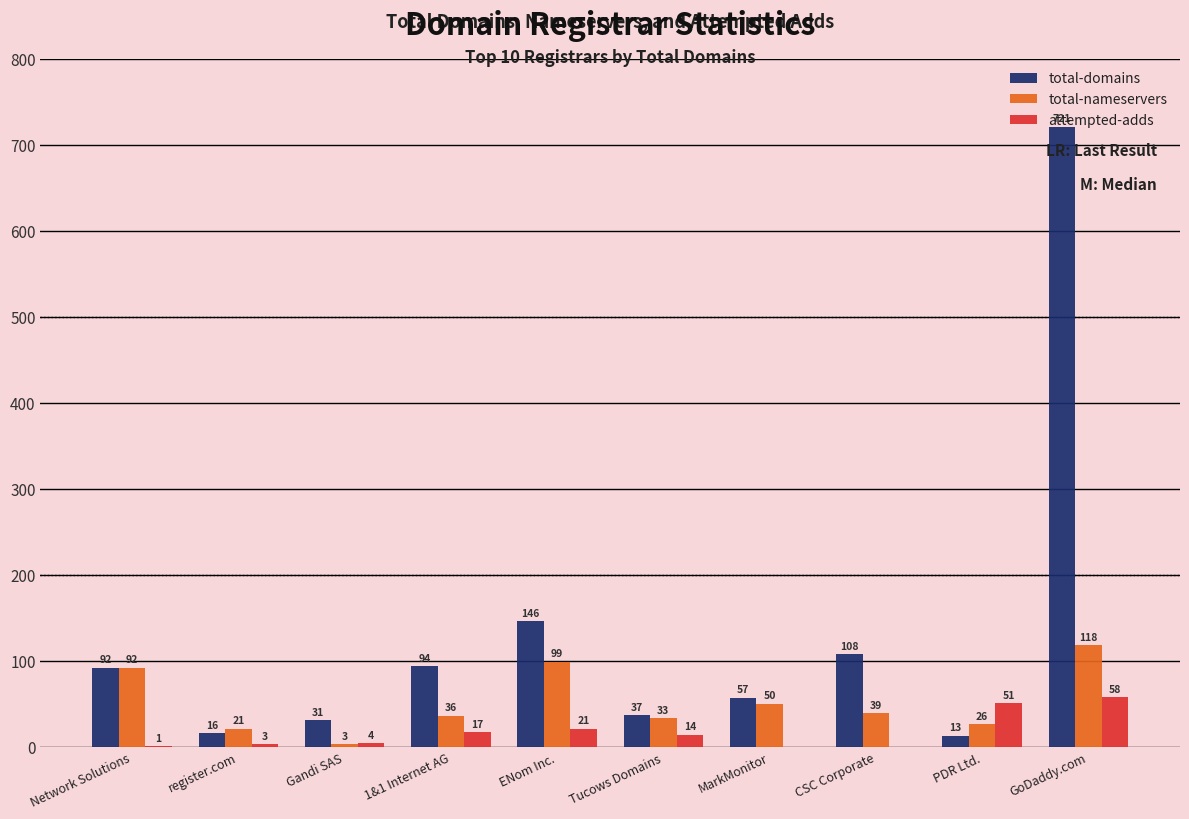

At which category is the sum across all series the highest?

GoDaddy.com